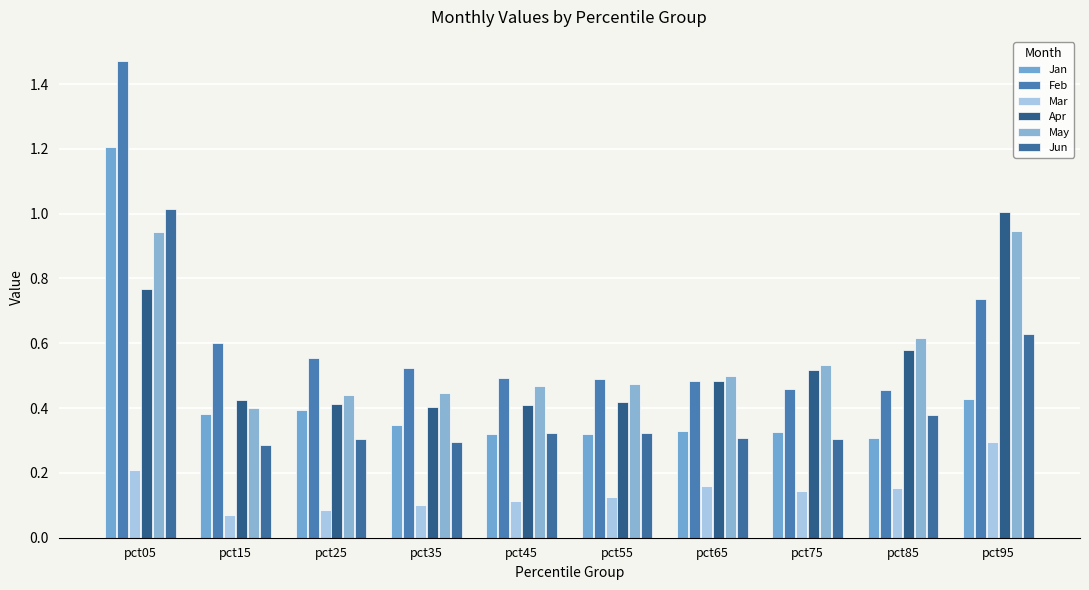

What is the value of the Feb bar at the 7th from the left?

0.5